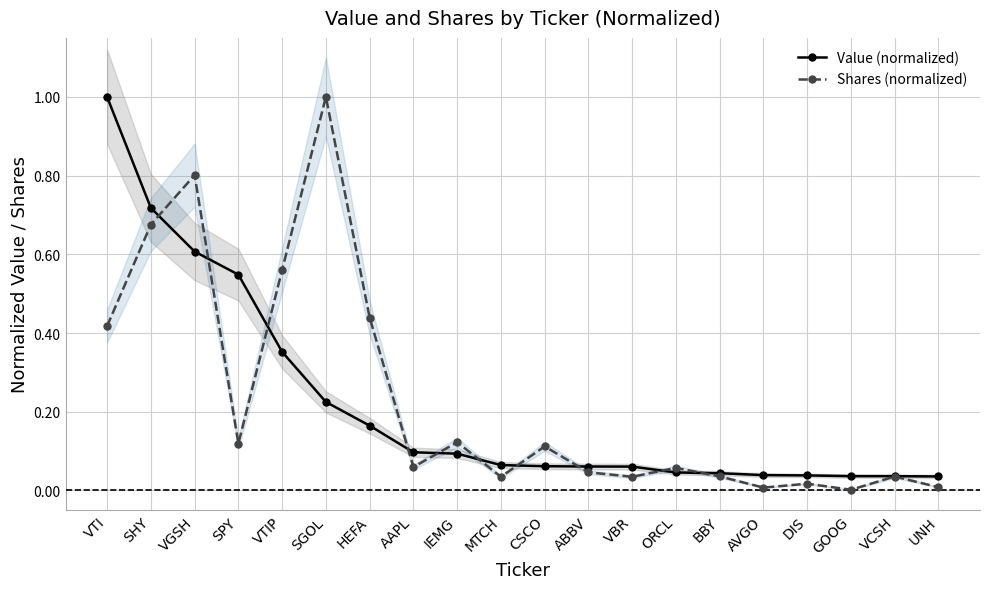

Which series changed the most between VTIP and VBR?

Shares (normalized)